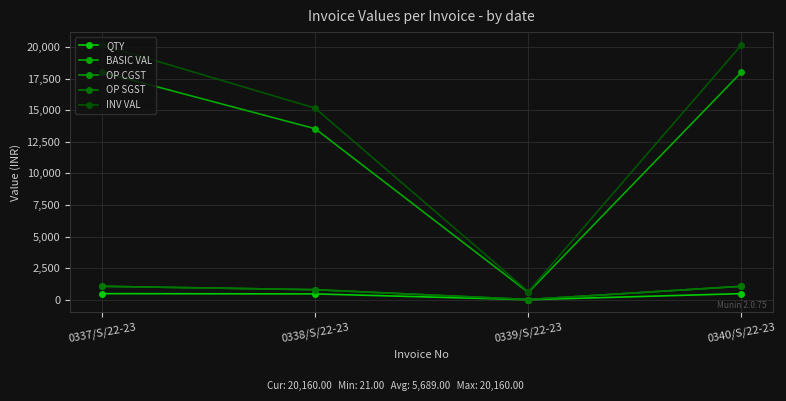

Is this an area chart (filled region under the line)?

No